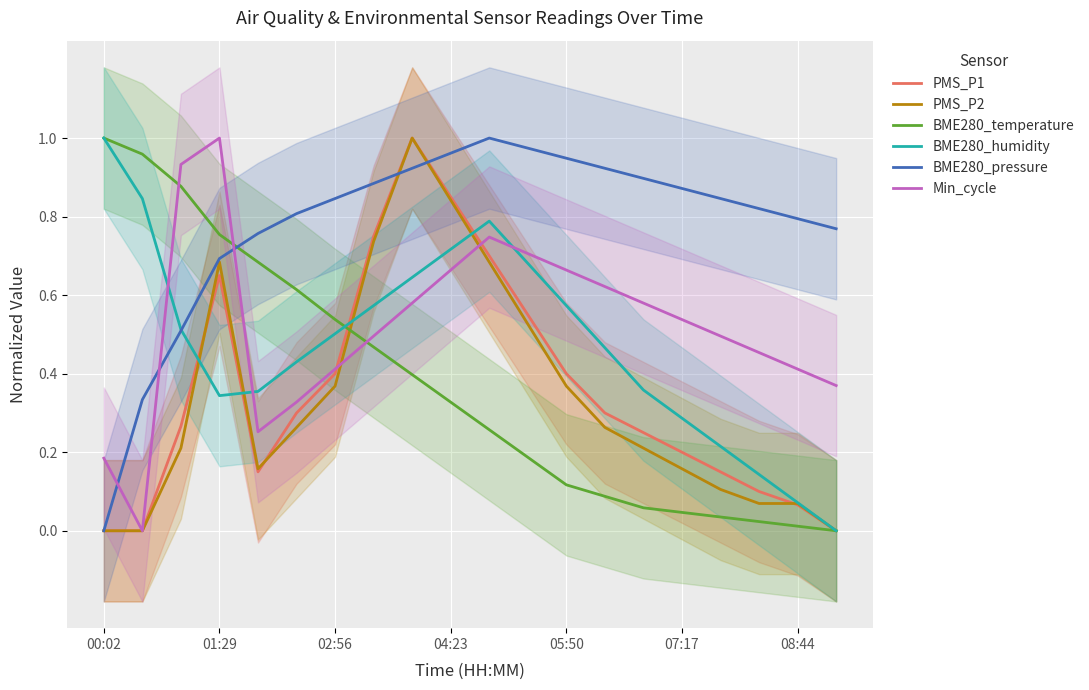

Which series has the largest total across all categories?

BME280_pressure